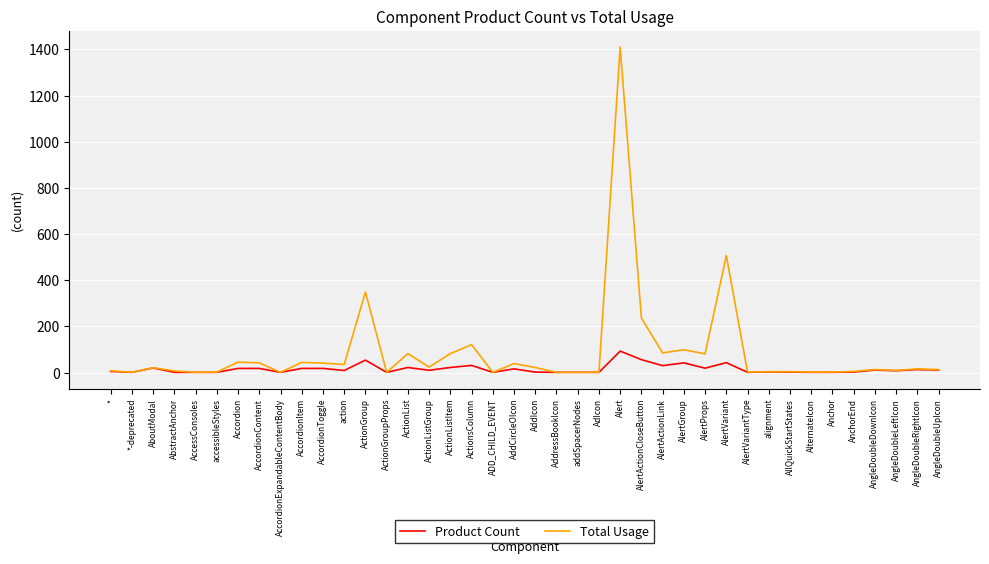

List the series in order of their peak value, lowest first.

Product Count, Total Usage